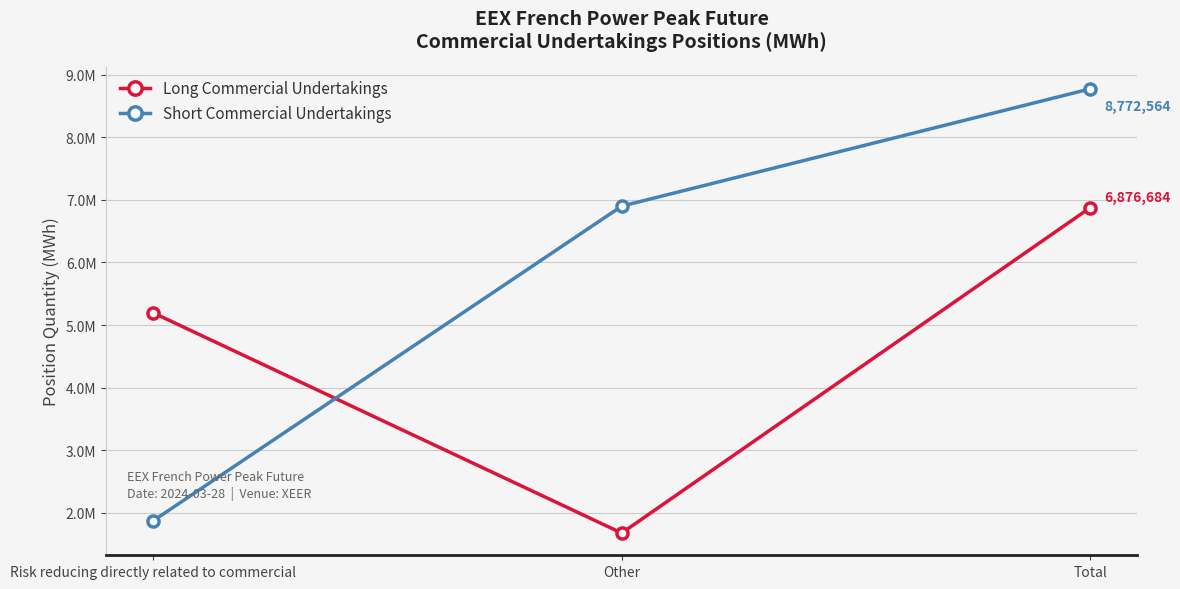

What is the value of the Short Commercial Undertakings point at the 1st from the left?

1873320